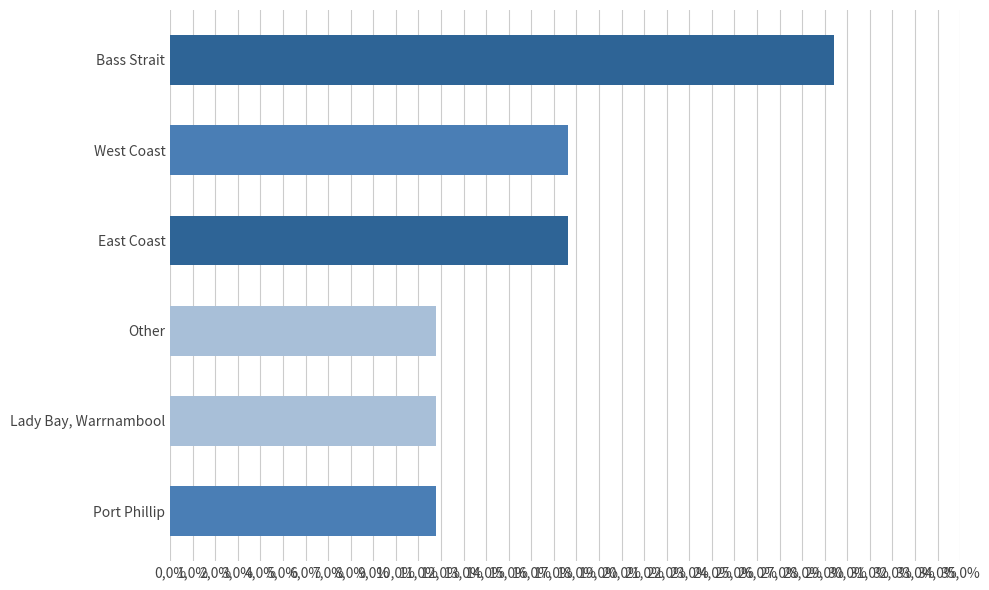

Does the chart contain any negative values?

No